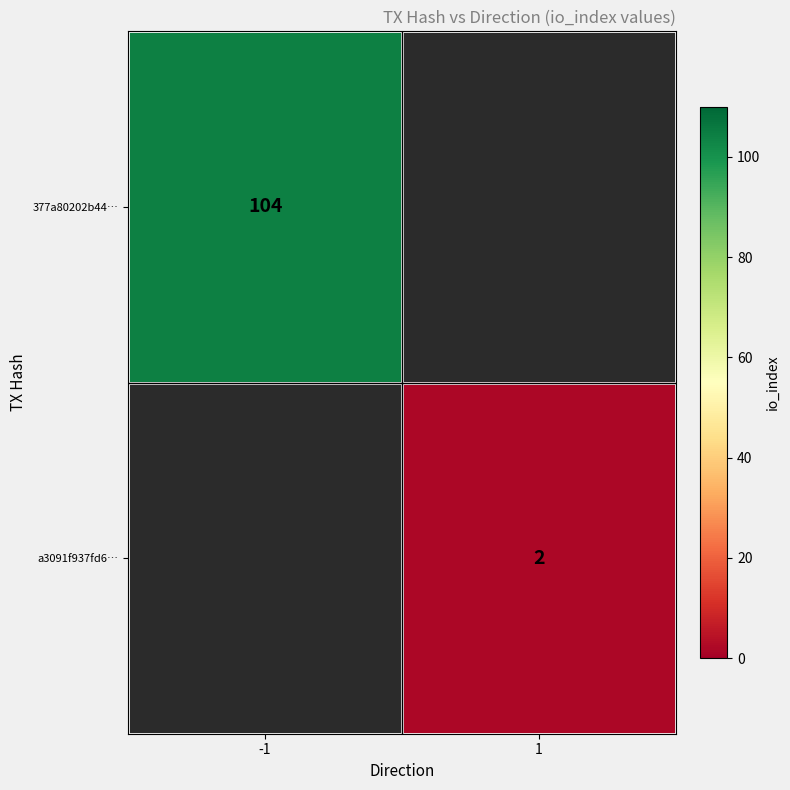

True or false: 377a80202b44… has a value of 62.0 at -1.

False